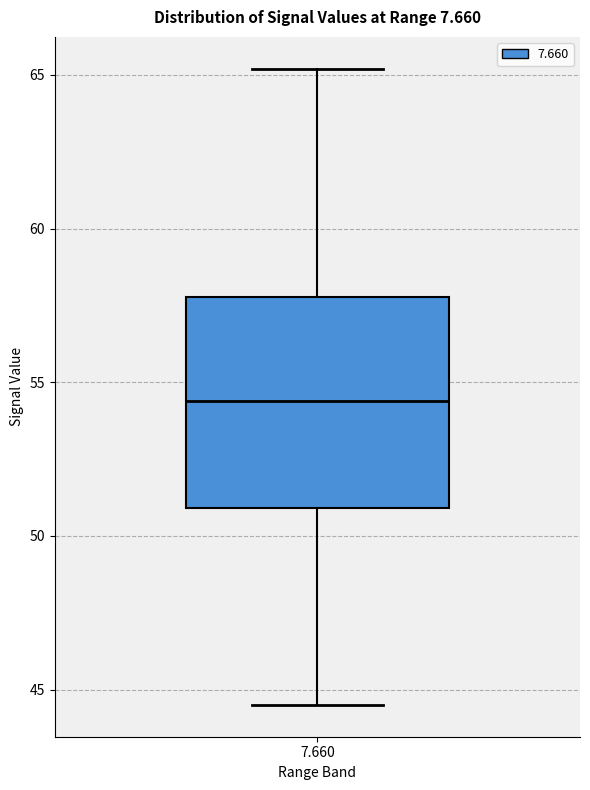

Read this box plot against the y-axis: the position of the median line, the range covered by the box, and the ends of both whiskers. The values are not printed on the chart, so give them approximately, as read against the axis.

median 54.5, box 51.0 to 58.0, whiskers 44.5 to 65.0